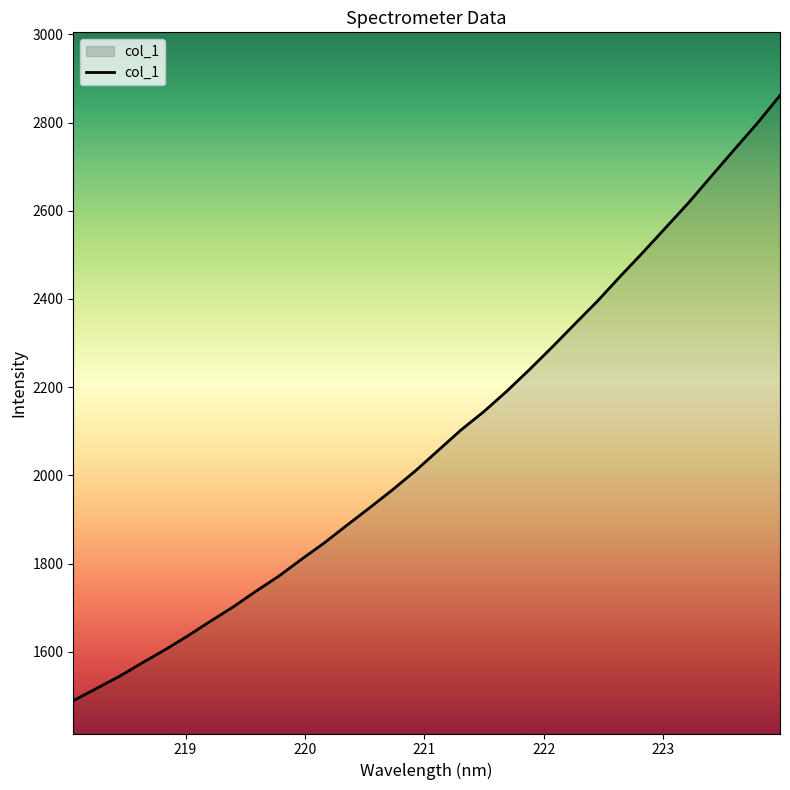

What is the difference between the maximum and minimum values?

1372.7